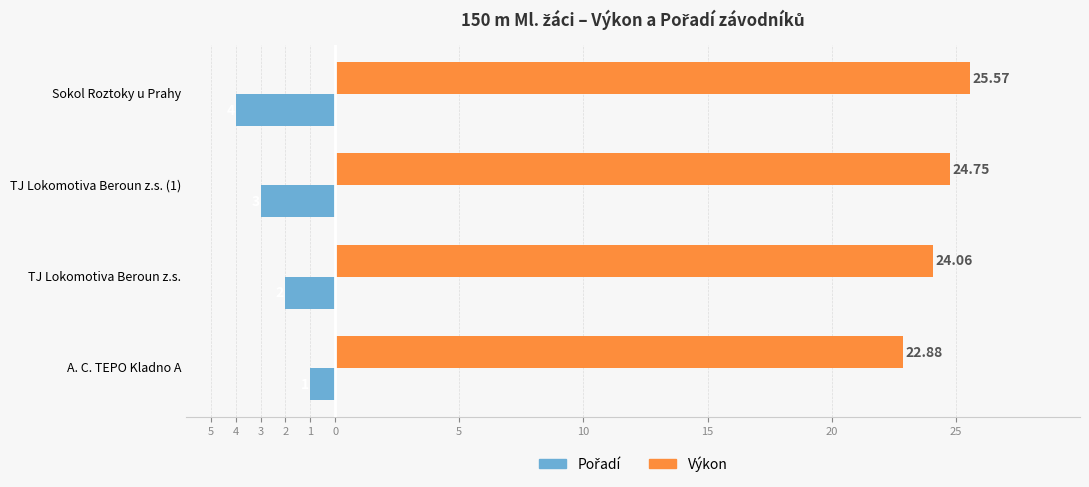

What is the difference between the second highest and second lowest values in the Výkon series?

0.7